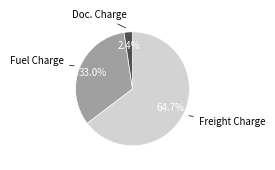

To the nearest percent, what portion does Doc. Charge represent?

2%